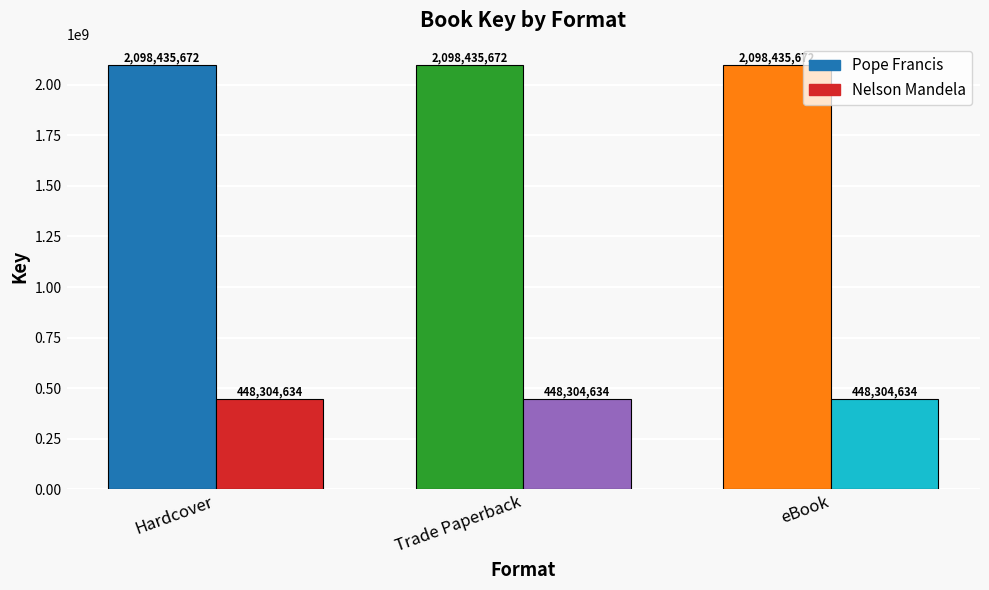

List the series in order of their peak value, lowest first.

Nelson Mandela, Pope Francis